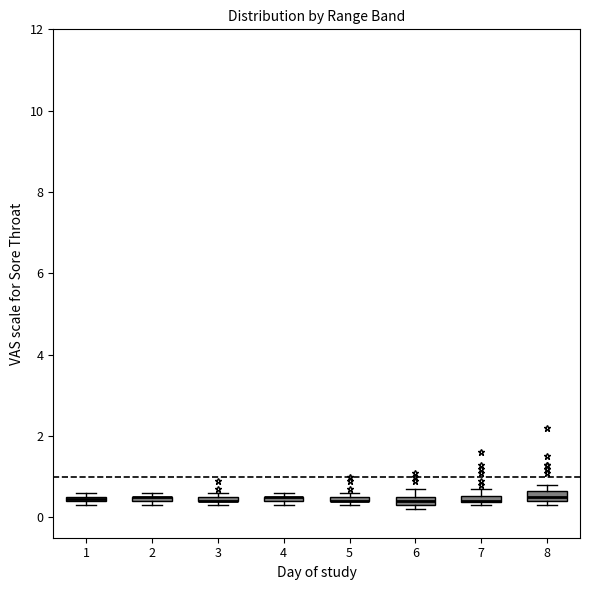

Where is the upper edge of the box at x = 4 on the y-axis? The values are not printed on the chart, so give them approximately, as read against the axis.

0.6